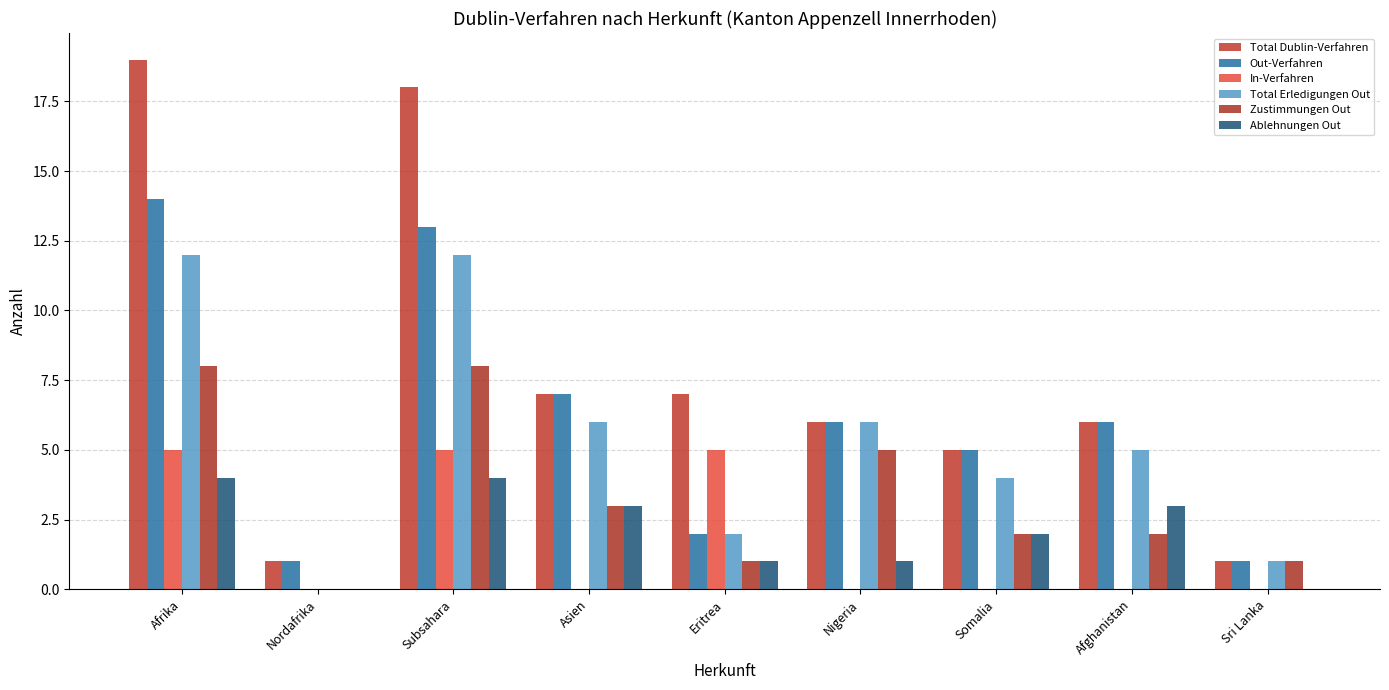

Which series has the largest total across all categories?

Total Dublin-Verfahren